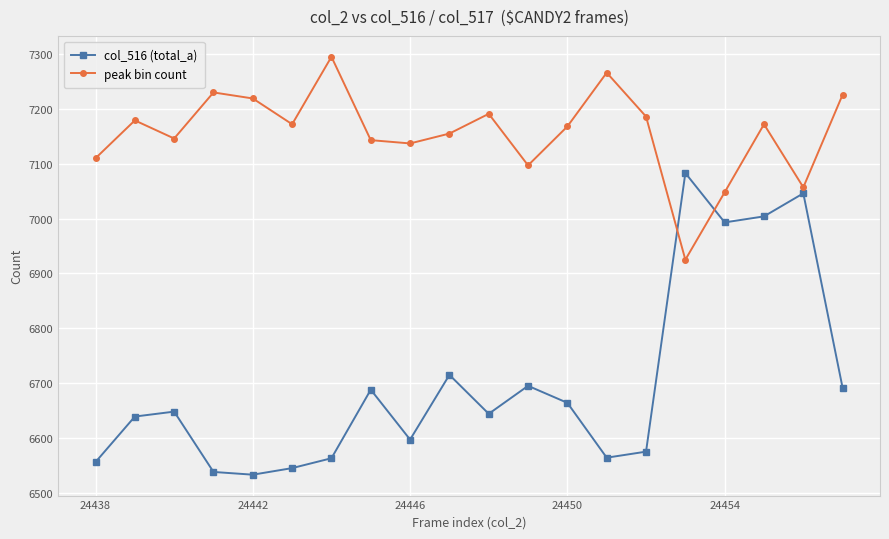

What is the value of the col_516 (total_a) point at the 14th from the left?

6564